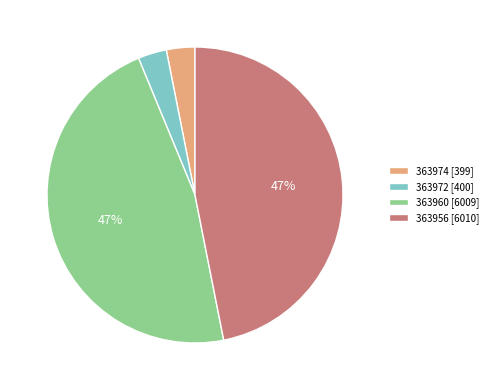

Is it true that 363960 is 59% of the pie?

False